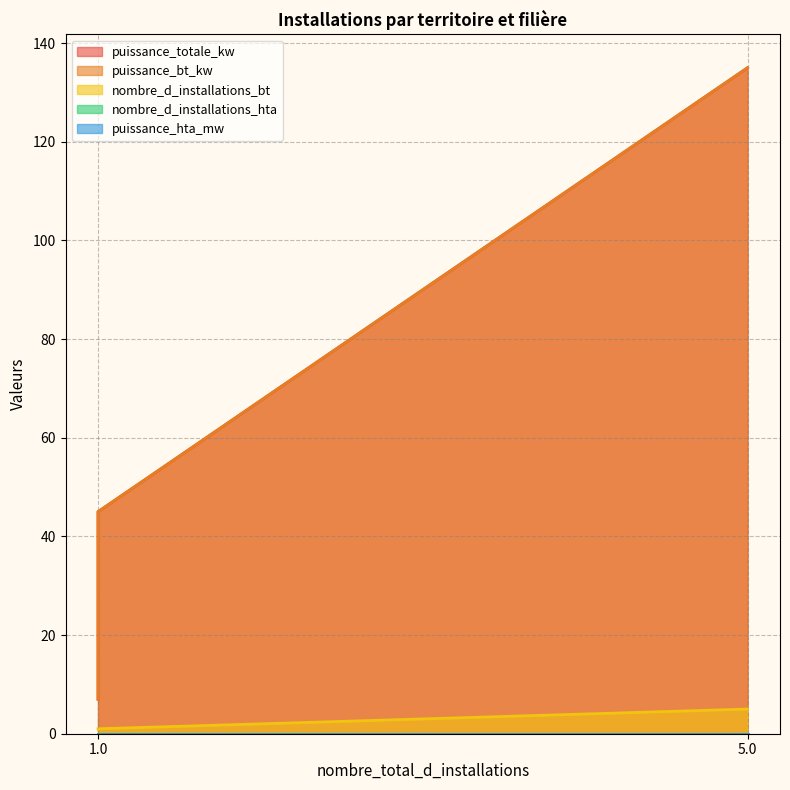

Where is nombre_d_installations_bt nearest to the value 3?

1.0